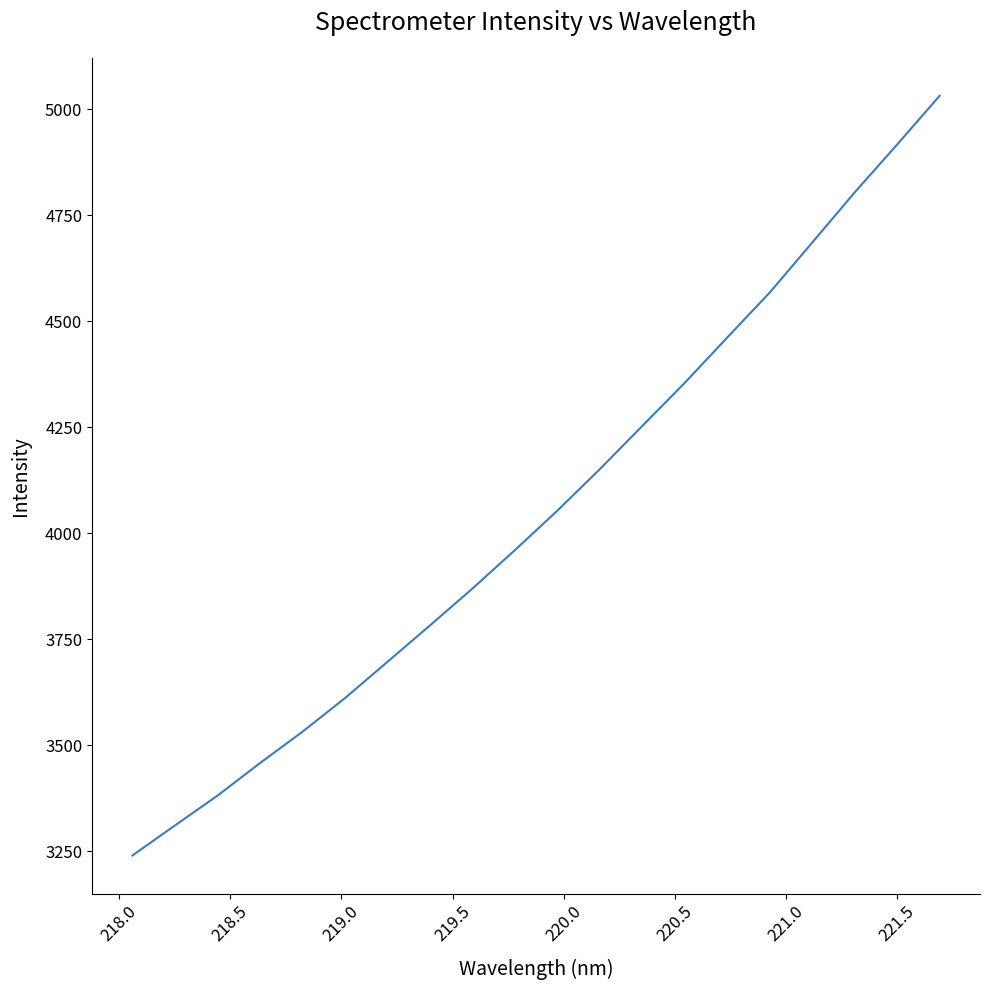

What is the greatest value displayed?

5032.4